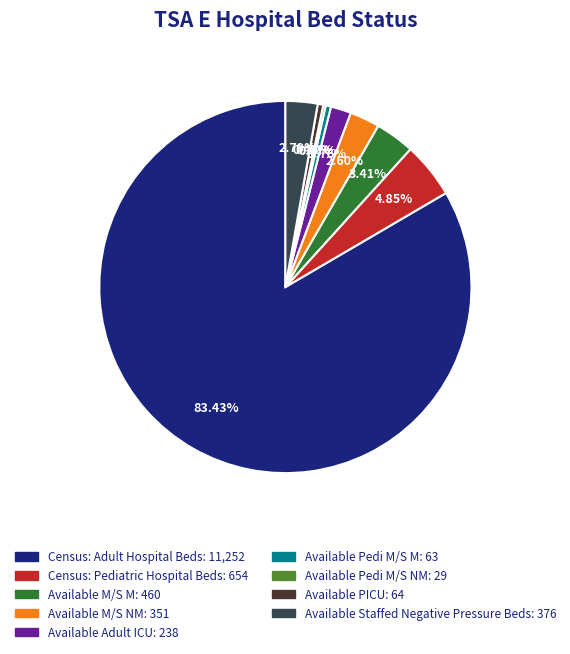

Between Available Pedi M/S M and Census: Pediatric Hospital Beds, which is larger?

Census: Pediatric Hospital Beds